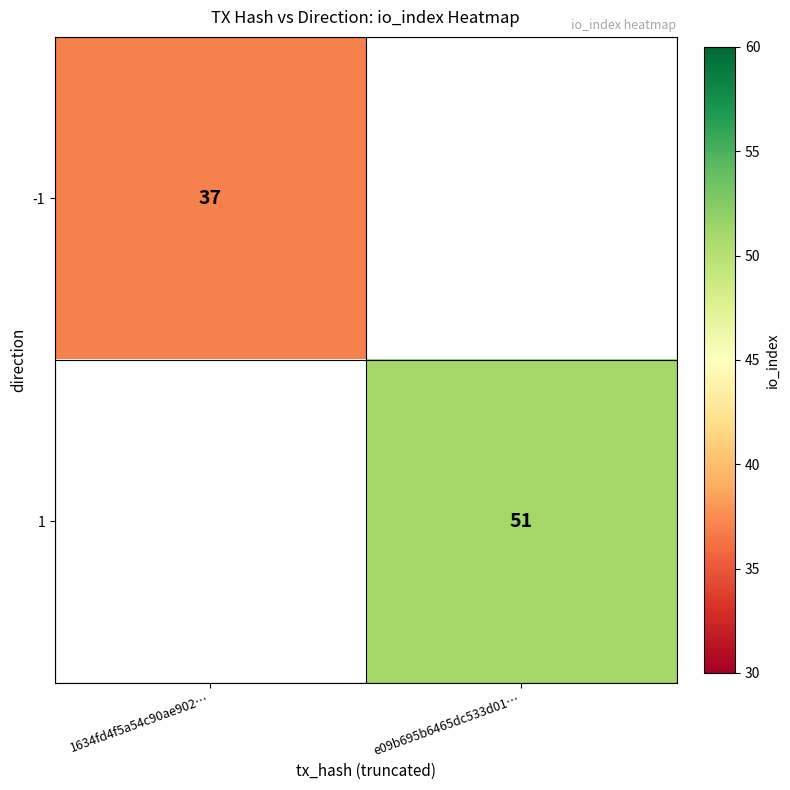

True or false: 1 has a value of 51 at e09b695b6465dc533d01….

True